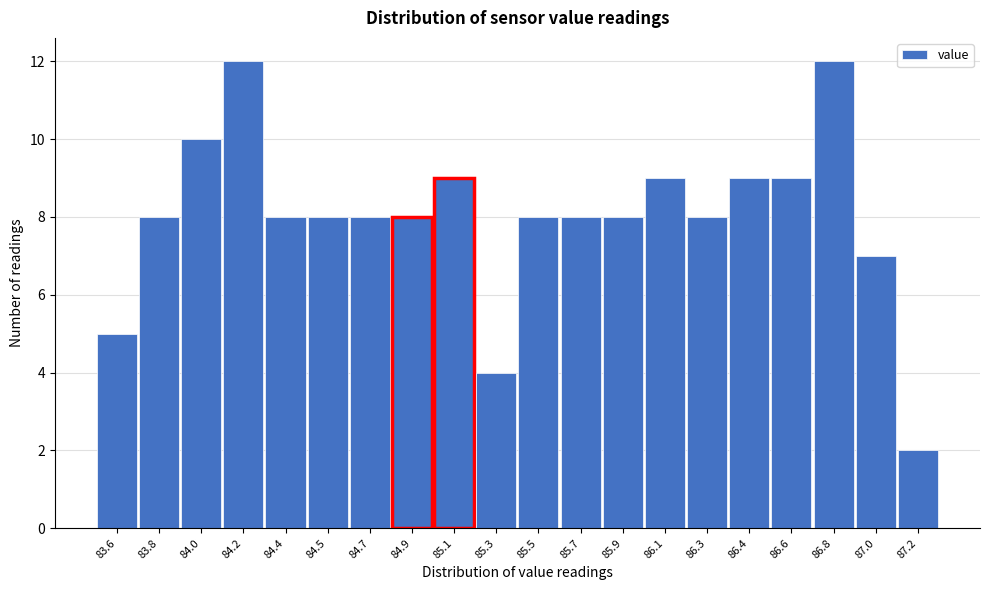

Reading left to right, what are all the values shown in this chart?

83.6=5	83.8=8	84.0=10	84.2=12	84.4=8	84.5=8	84.7=8	84.9=8	85.1=9	85.3=4	85.5=8	85.7=8	85.9=8	86.1=9	86.3=8	86.4=9	86.6=9	86.8=12	87.0=7	87.2=2